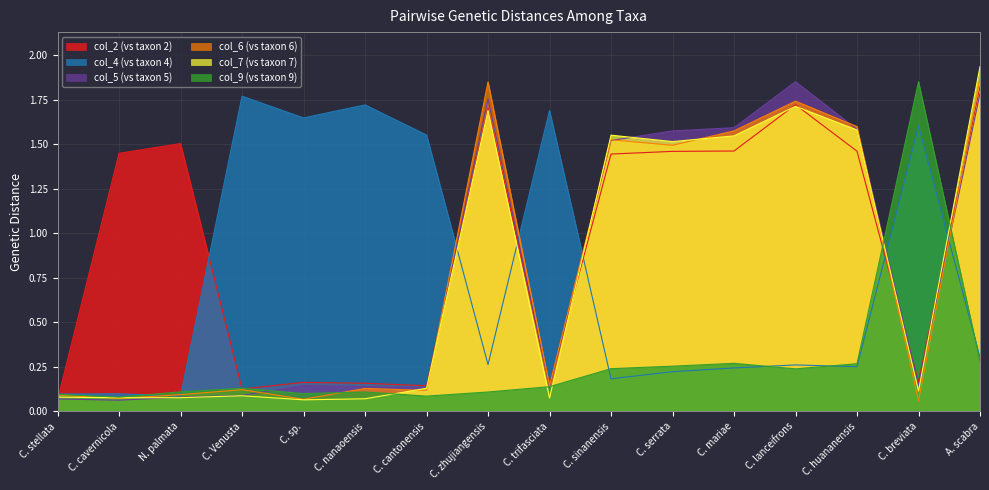

What is the label of the 5th point from the right?

C. mariae